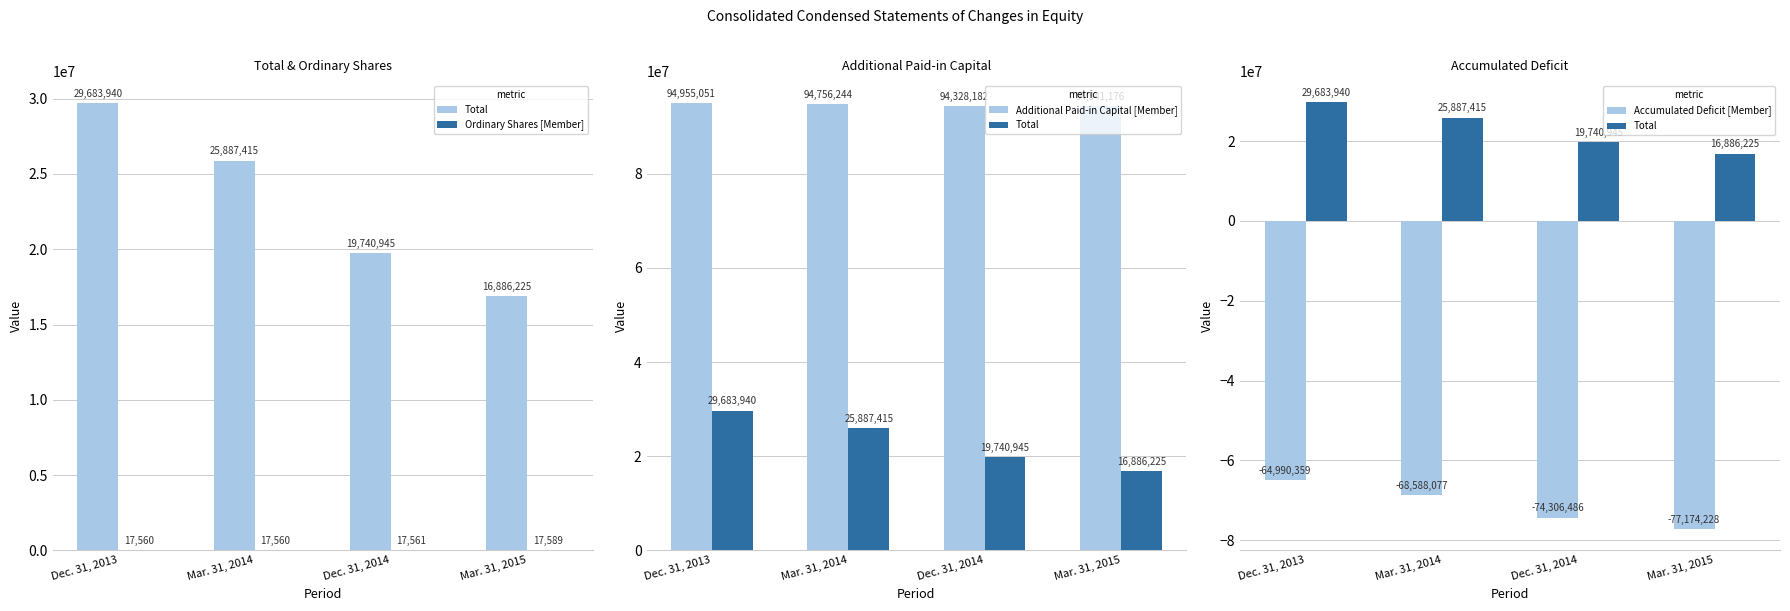

Which series has the largest total across all categories?

Additional Paid-in Capital [Member]